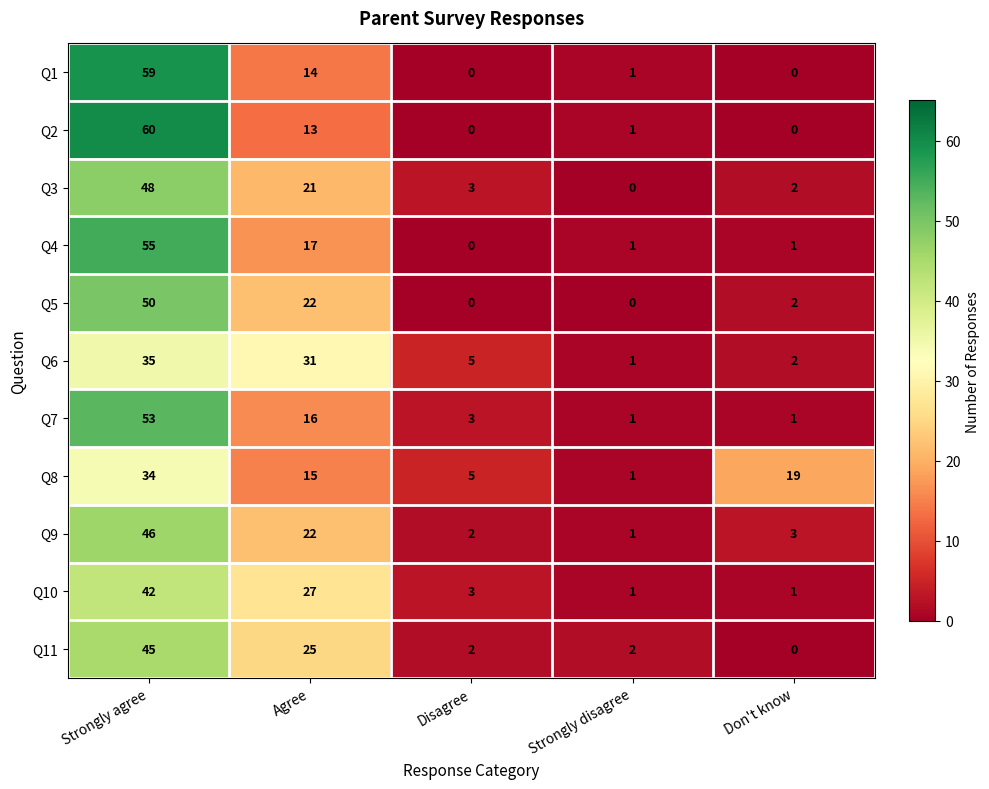

At which label is Q1 closest to 29?

Agree